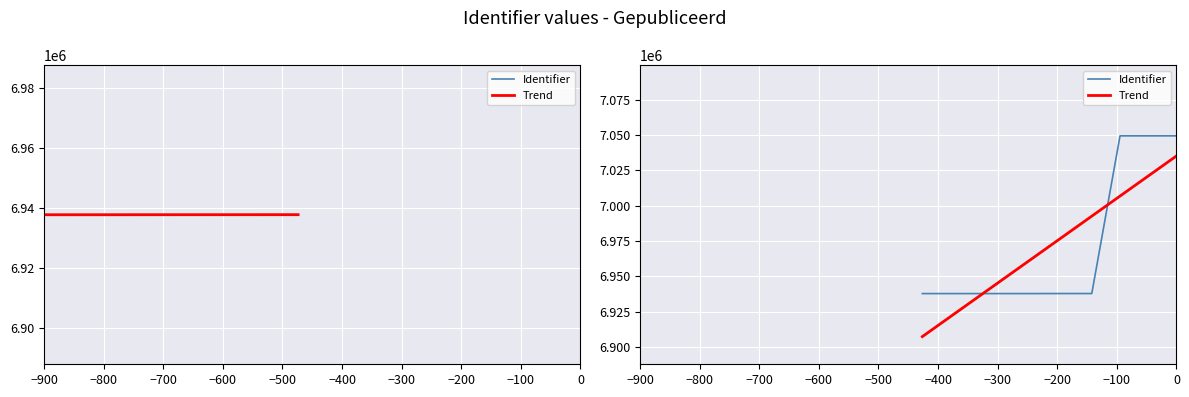

True or false: Identifier has a value of 6937756.0 at −700.

True